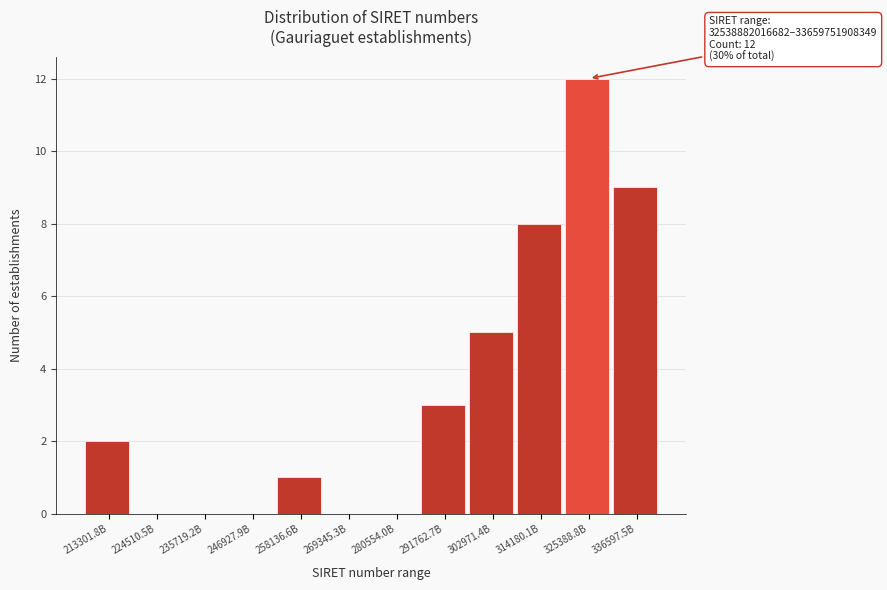

Reading left to right, list all the values displayed in this chart.

213301.8B=2	224510.5B=0	235719.2B=0	246927.9B=0	258136.6B=1	269345.3B=0	280554.0B=0	291762.7B=3	302971.4B=5	314180.1B=8	325388.8B=12	336597.5B=9